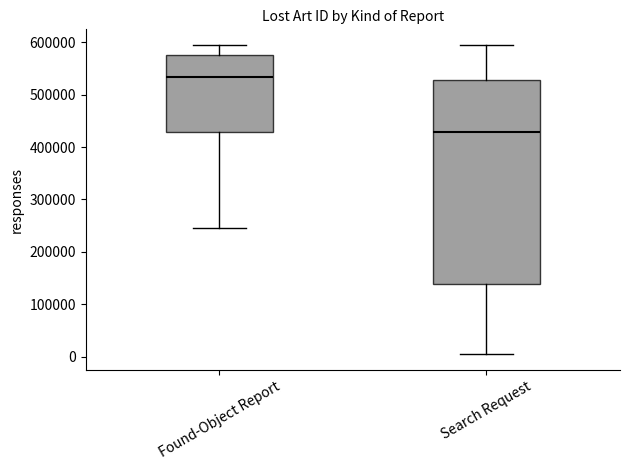

Which box's median line is the lowest?

Search Request